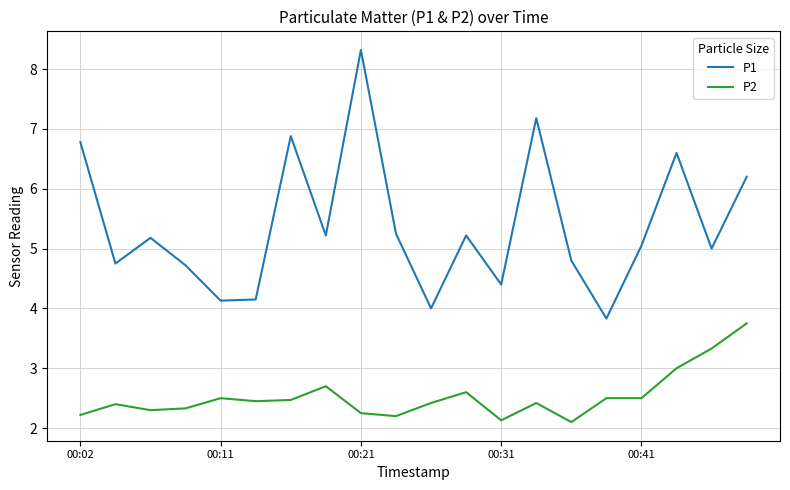

True or false: P1 and P2 intersect in this chart.

False